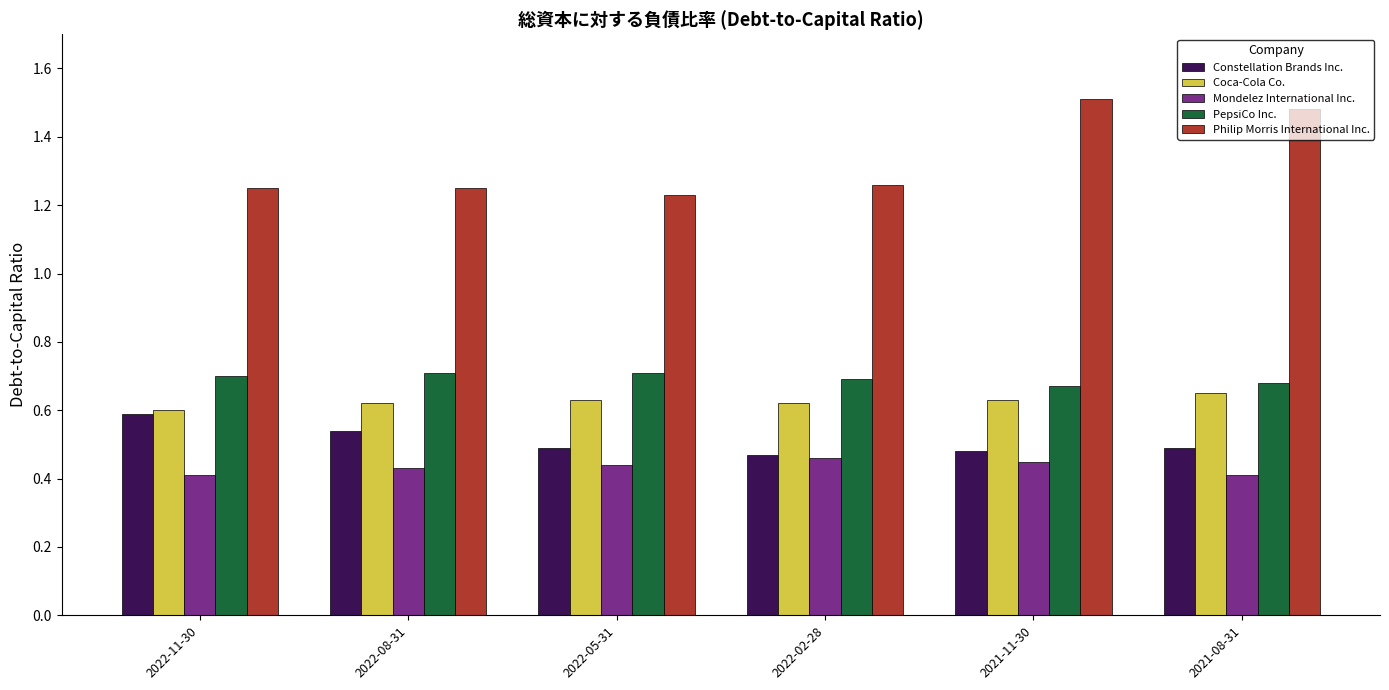

What is the difference between the highest and lowest values at 2022-05-31?

0.8